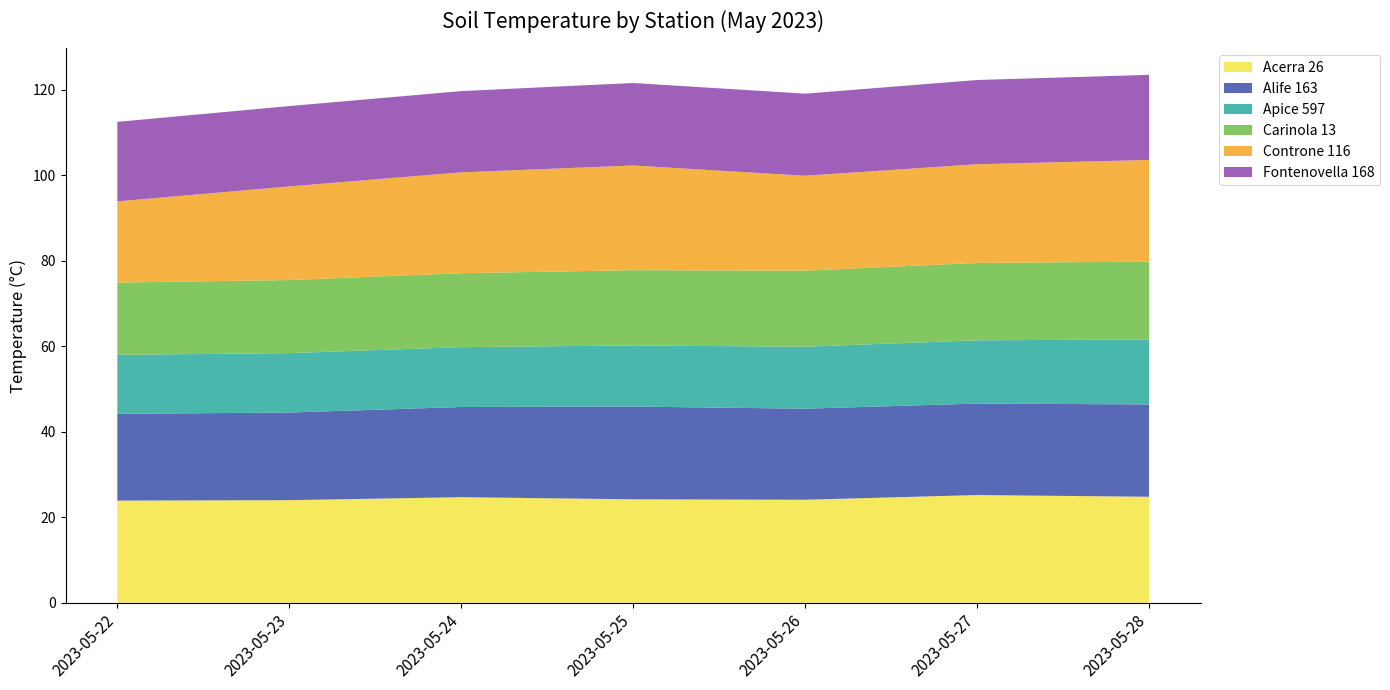

Reading left to right, what are all the values shown in this chart?

Acerra 26: 2023-05-22=23.9	2023-05-23=24.0	2023-05-24=24.7	2023-05-25=24.2	2023-05-26=24.1	2023-05-27=25.2	2023-05-28=24.8
Alife 163: 2023-05-22=20.3	2023-05-23=20.5	2023-05-24=21.1	2023-05-25=21.7	2023-05-26=21.3	2023-05-27=21.4	2023-05-28=21.6
Apice 597: 2023-05-22=13.8	2023-05-23=13.9	2023-05-24=14.0	2023-05-25=14.3	2023-05-26=14.5	2023-05-27=14.8	2023-05-28=15.2
Carinola 13: 2023-05-22=16.9	2023-05-23=17.1	2023-05-24=17.3	2023-05-25=17.6	2023-05-26=17.8	2023-05-27=18.1	2023-05-28=18.2
Controne 116: 2023-05-22=19.0	2023-05-23=21.9	2023-05-24=23.6	2023-05-25=24.5	2023-05-26=22.2	2023-05-27=23.1	2023-05-28=23.8
Fontenovella 168: 2023-05-22=18.6	2023-05-23=18.8	2023-05-24=19.0	2023-05-25=19.3	2023-05-26=19.2	2023-05-27=19.7	2023-05-28=19.9